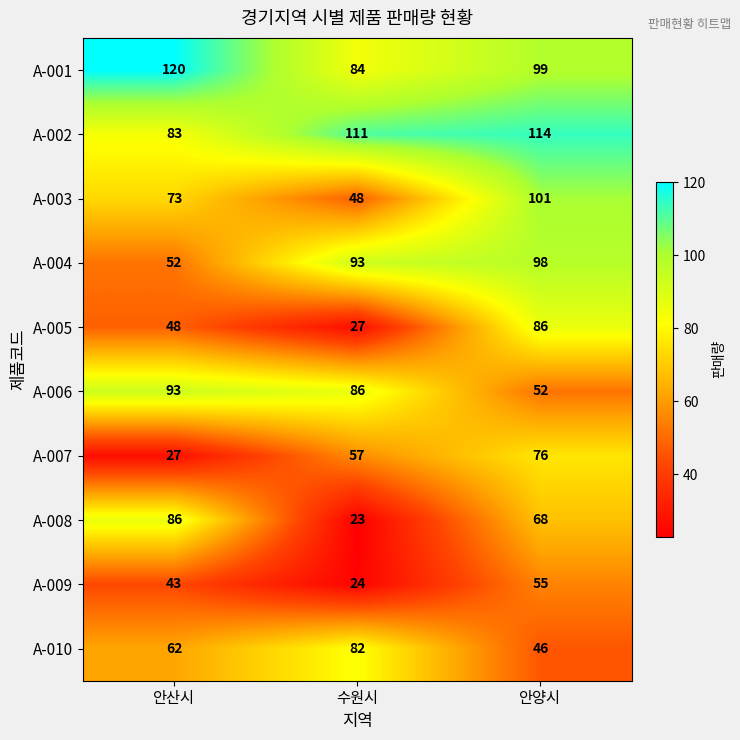

Reading left to right, extract all data points from this chart.

A-001: 안산시=120	수원시=84	안양시=99
A-002: 안산시=83	수원시=111	안양시=114
A-003: 안산시=73	수원시=48	안양시=101
A-004: 안산시=52	수원시=93	안양시=98
A-005: 안산시=48	수원시=27	안양시=86
A-006: 안산시=93	수원시=86	안양시=52
A-007: 안산시=27	수원시=57	안양시=76
A-008: 안산시=86	수원시=23	안양시=68
A-009: 안산시=43	수원시=24	안양시=55
A-010: 안산시=62	수원시=82	안양시=46